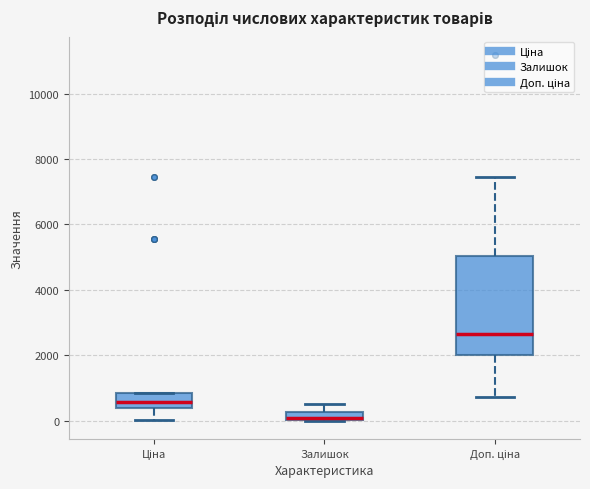

Which box is the tallest, from its lower edge to its upper edge?

Доп. ціна